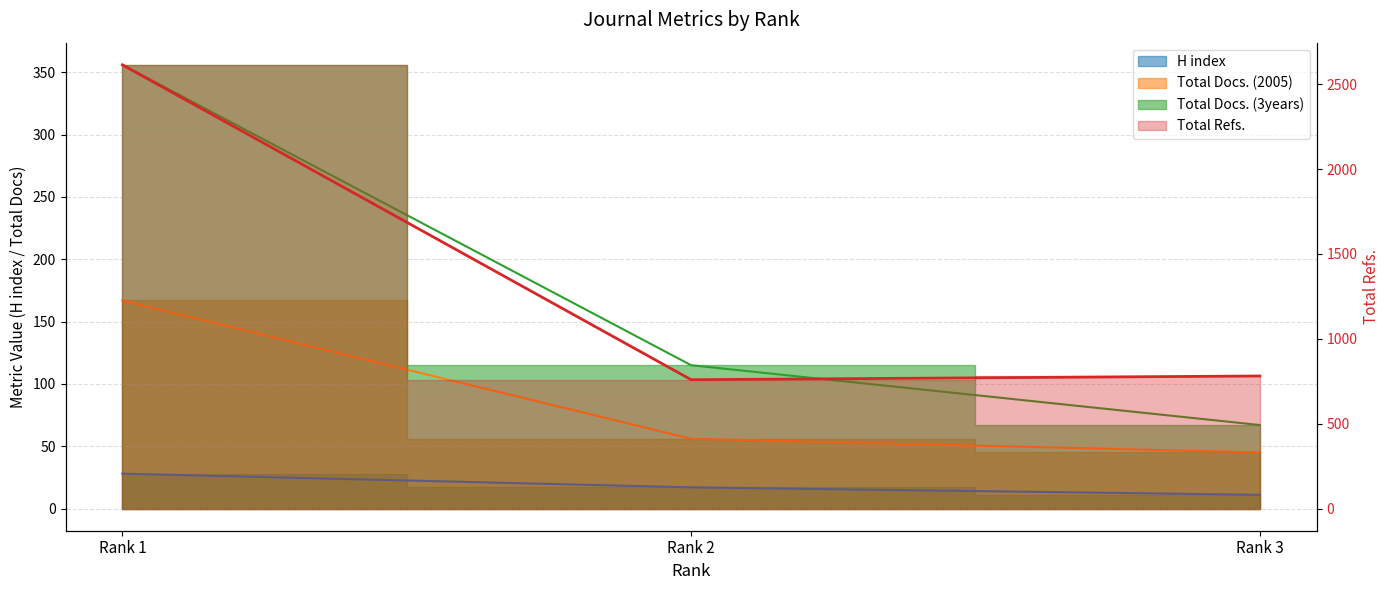

Reading left to right, extract all data points from this chart.

2614	759	781